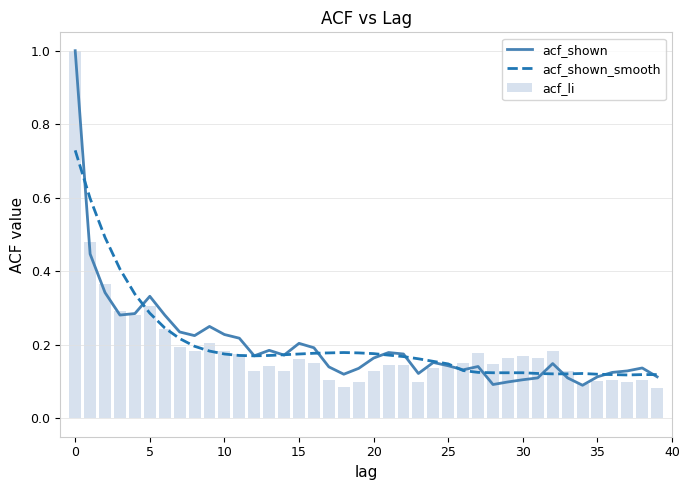

Which series has the widest spread of values?

acf_li